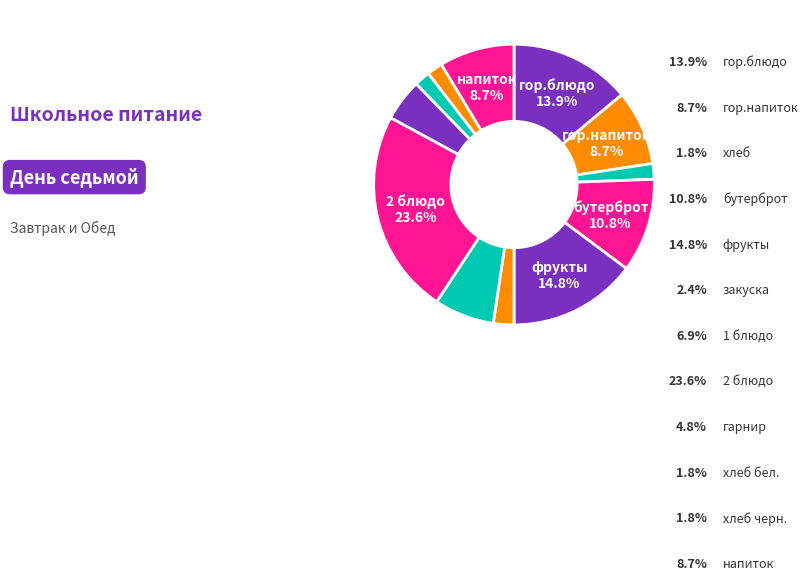

How many segments does this pie chart have?

12